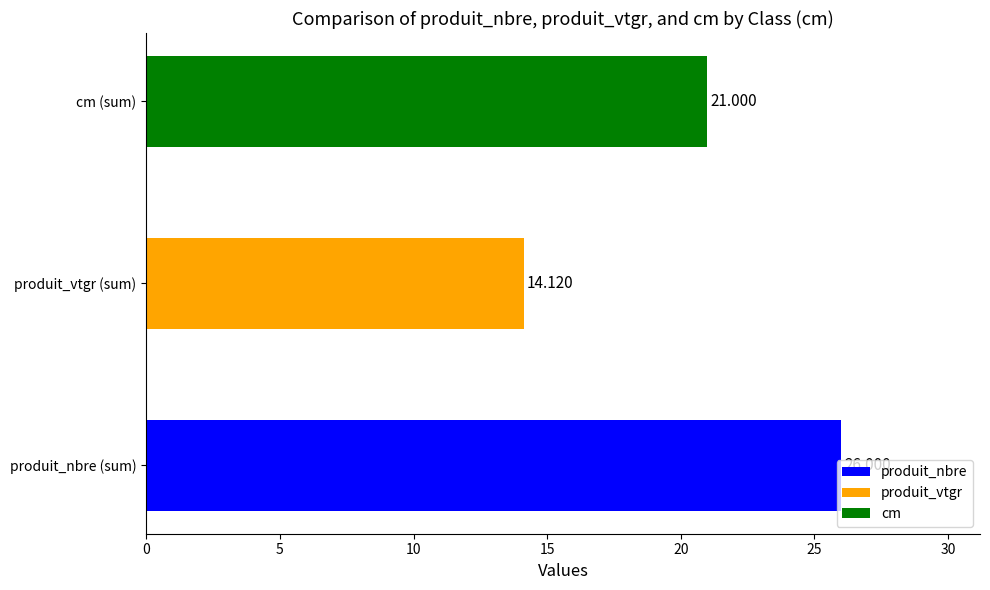

Rank the categories by value from highest to lowest.

produit_nbre (sum), cm (sum), produit_vtgr (sum)